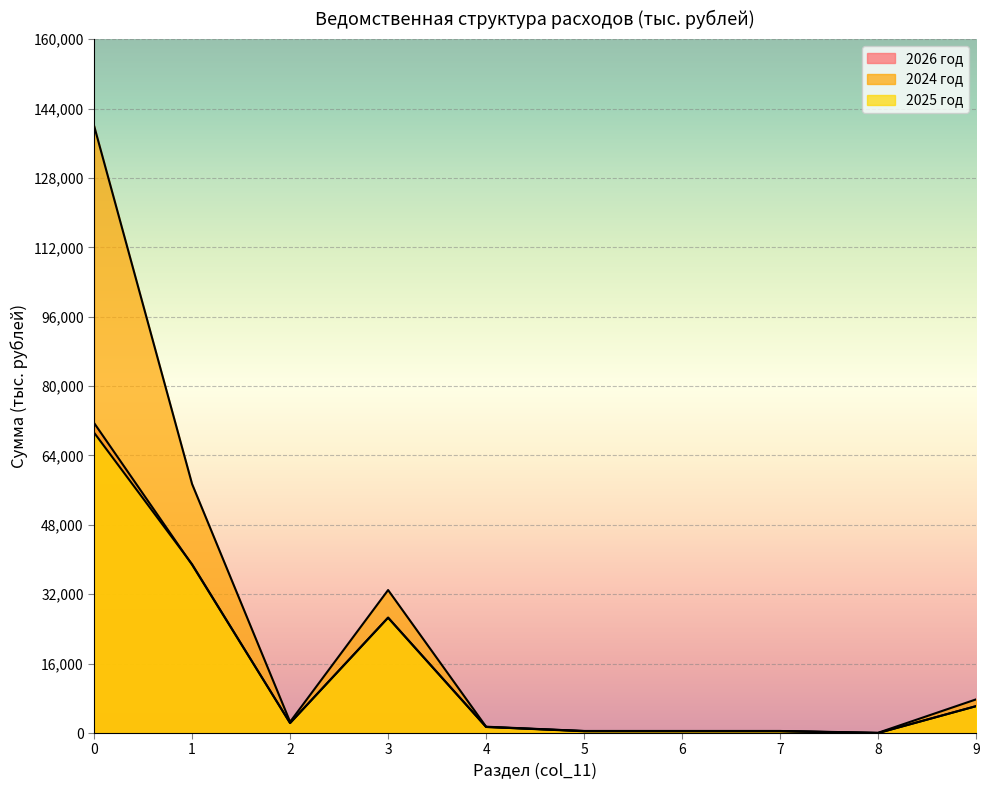

How many data points in 2026 год are less than 2300?

5